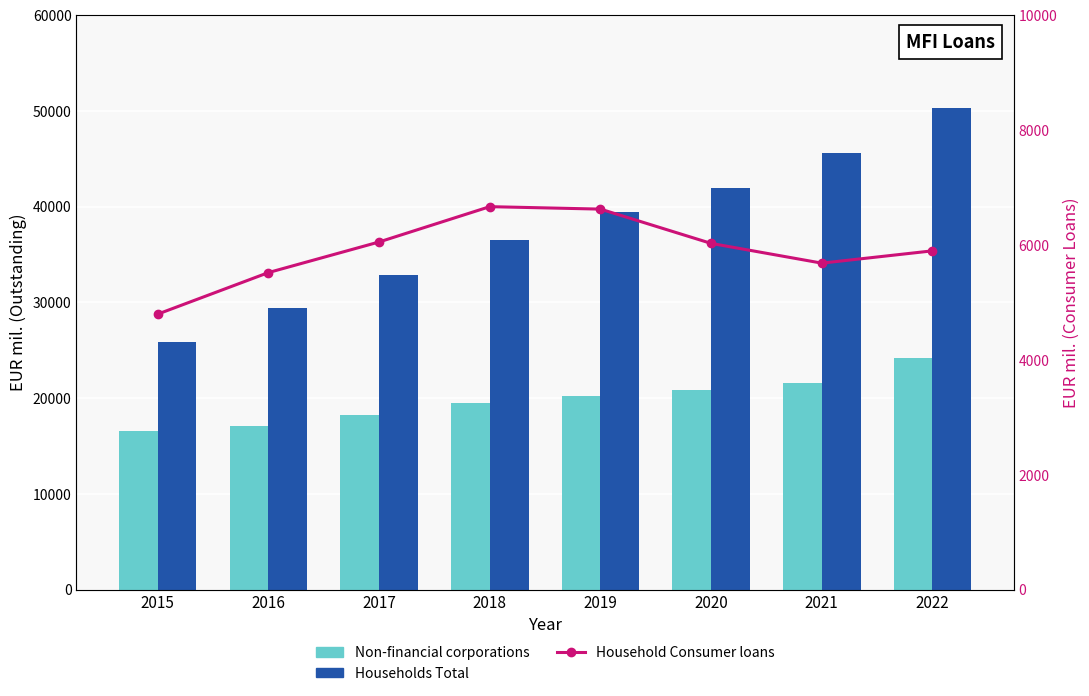

True or false: Households Total has a value of 39484.0 at 2019.

True